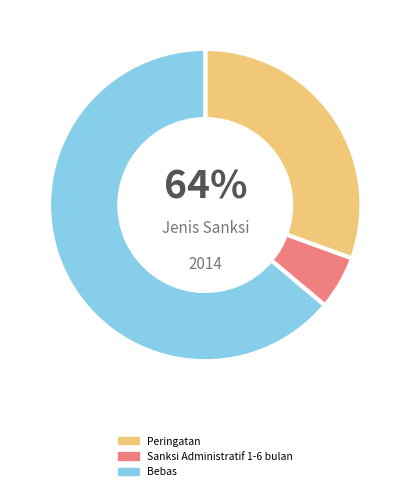

Which category has the biggest portion of the pie?

Bebas